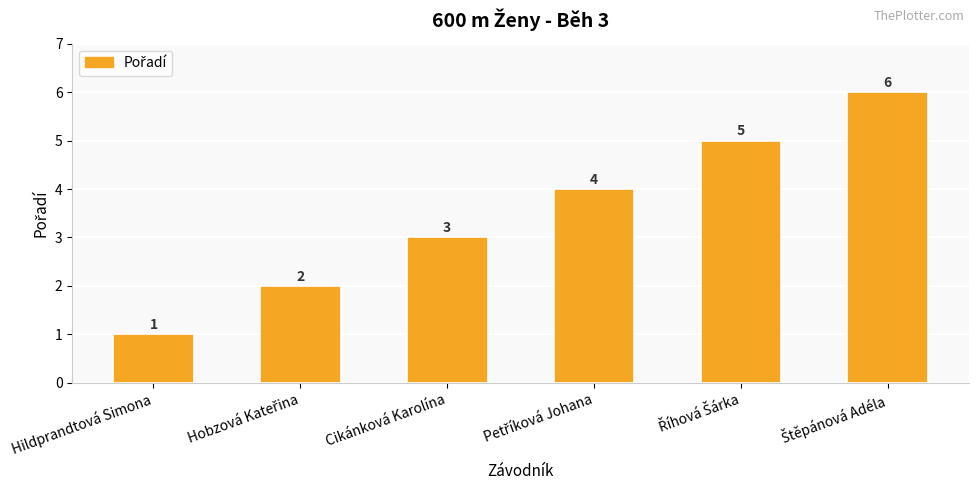

How many values are between 2 and 5?

4